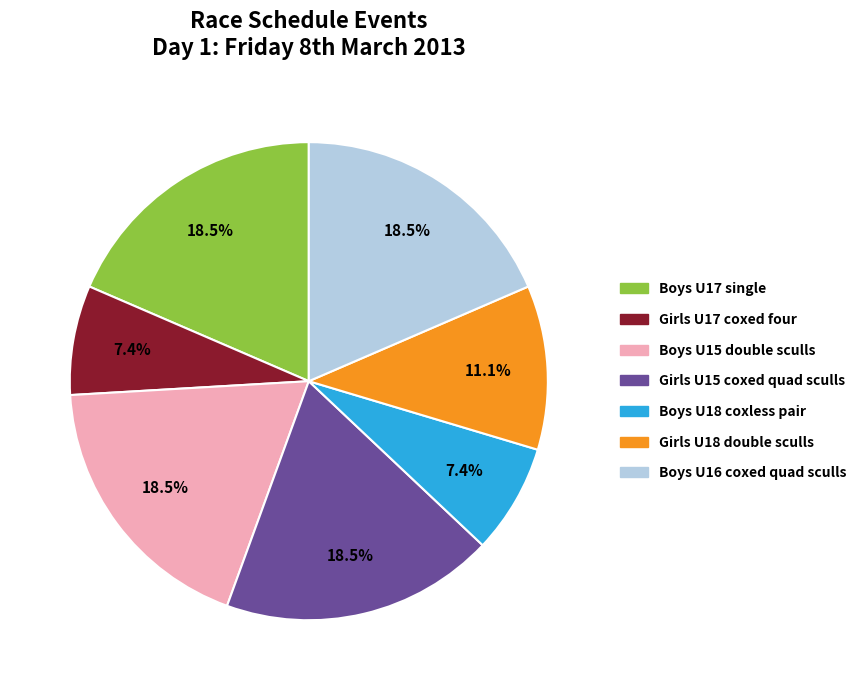

Is there any slice that represents more than half of the pie?

No